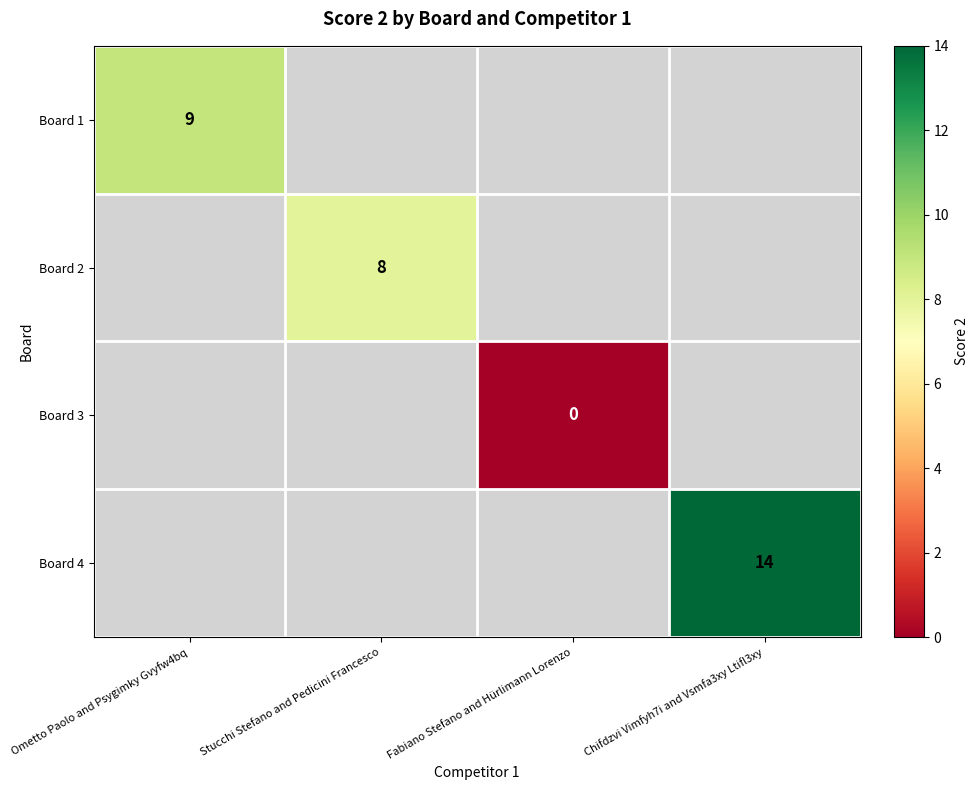

The Board 4 series shows 14 at Chifdzvi Vimfyh7i and Vsmfa3xy Ltifl3xy. True or false?

True